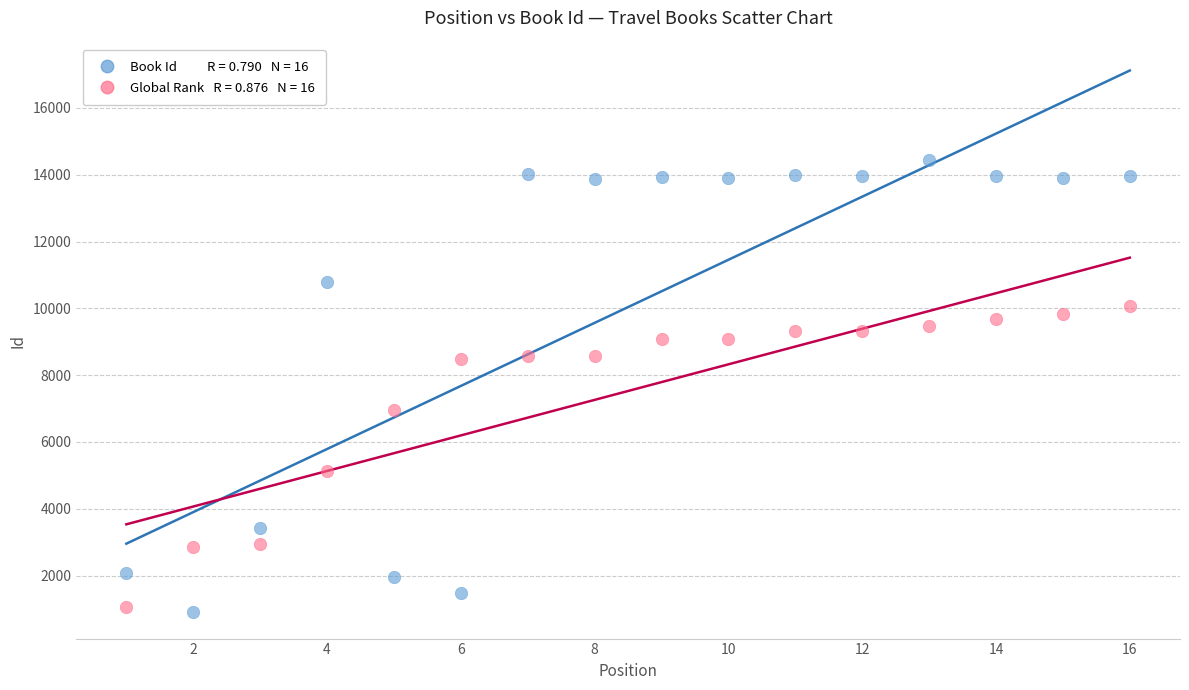

Across all data points, what is the range of Y values (max minus min)?

13525